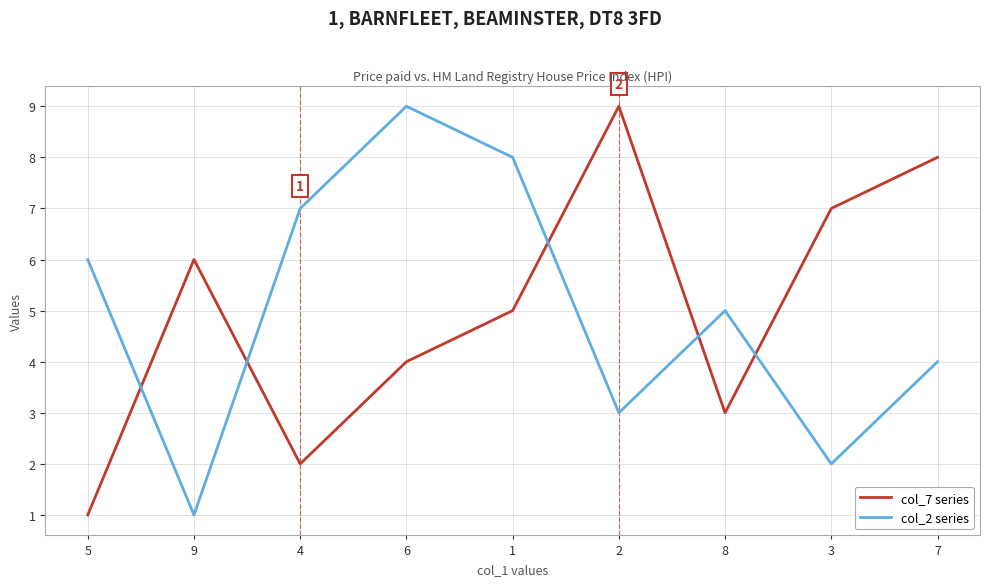

The value of col_2 series at 4 is 3. True or false?

False